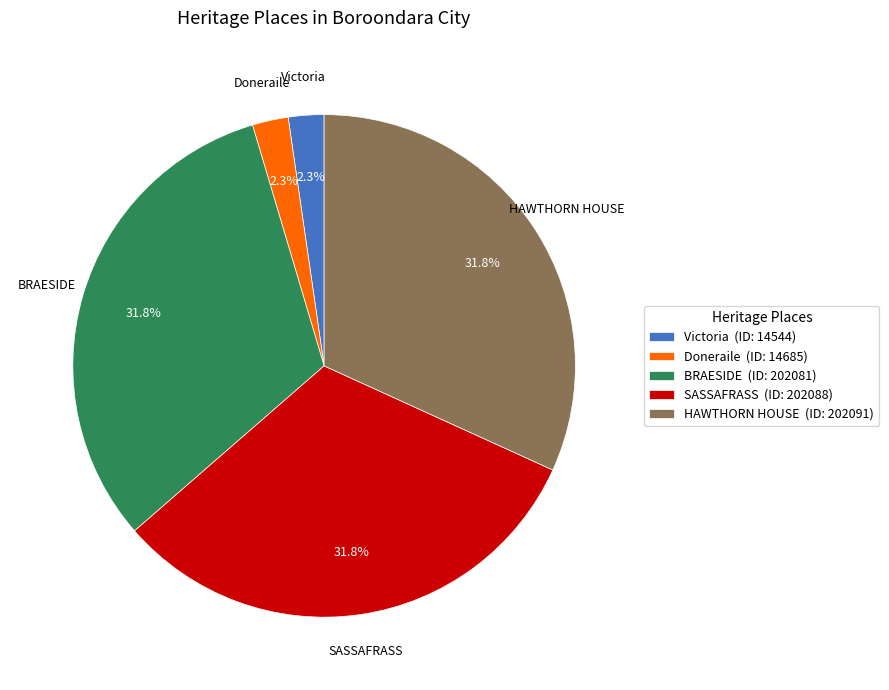

To the nearest percent, what is the combined percentage of Doneraile and BRAESIDE?

34%